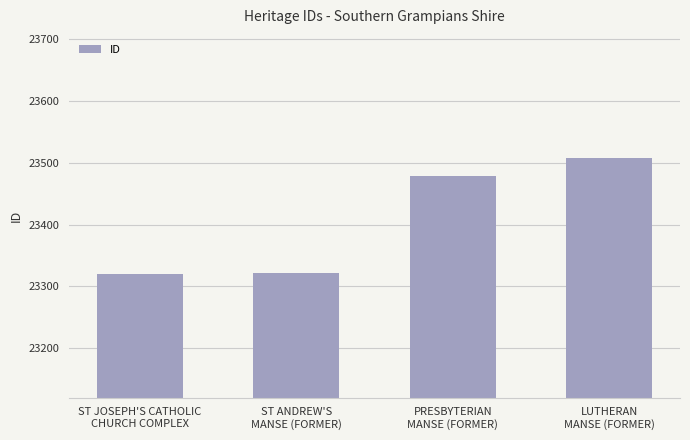

True or false: the data shows 39023 at ST JOSEPH'S CATHOLIC
CHURCH COMPLEX.

False